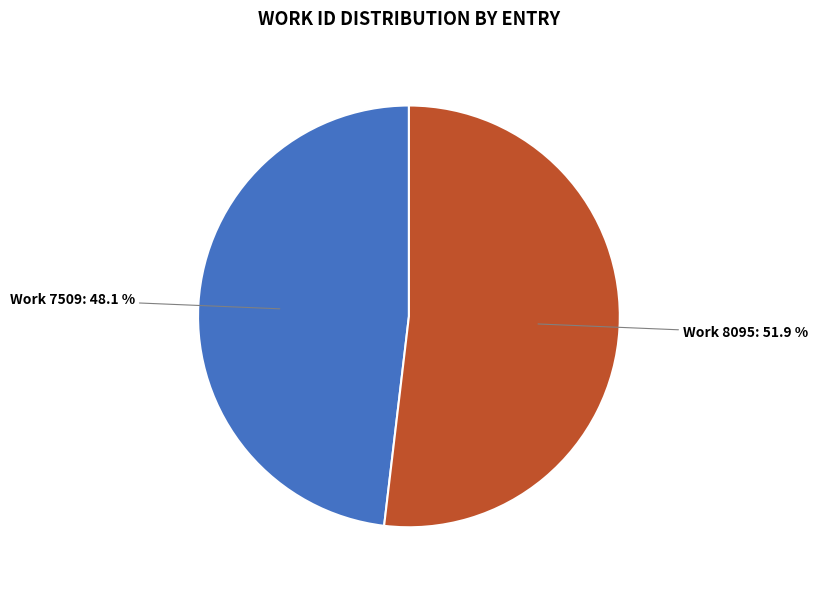

Is there a majority slice in this chart?

Yes